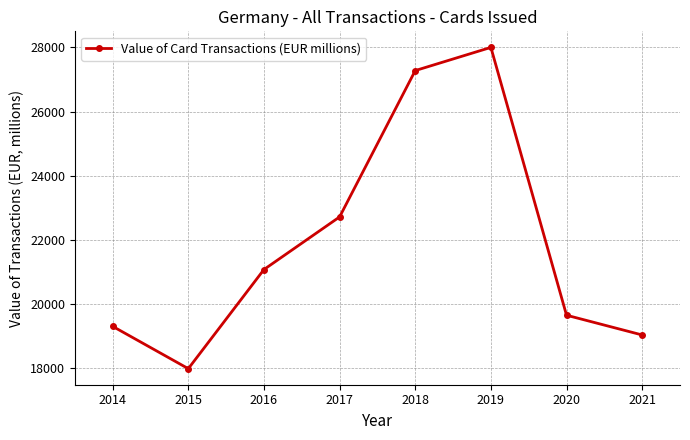

List the labels in order of value, largest first.

2019, 2018, 2017, 2016, 2020, 2014, 2021, 2015